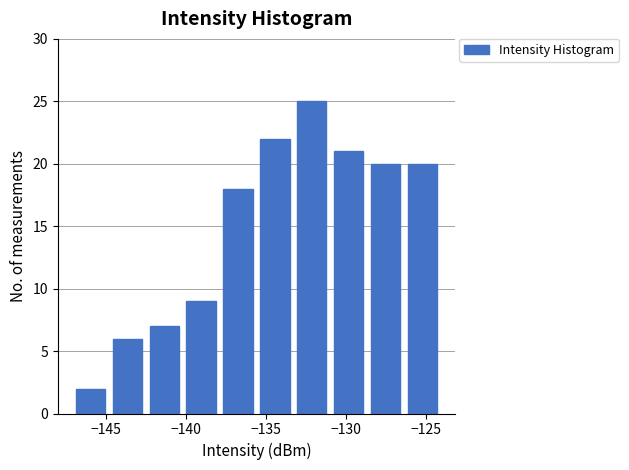

What is the height of the bar covering -128.5 to -126.5 on the x-axis? Neither the bar edges nor the heights are printed on the chart, so give them approximately, as read against the axes.

20